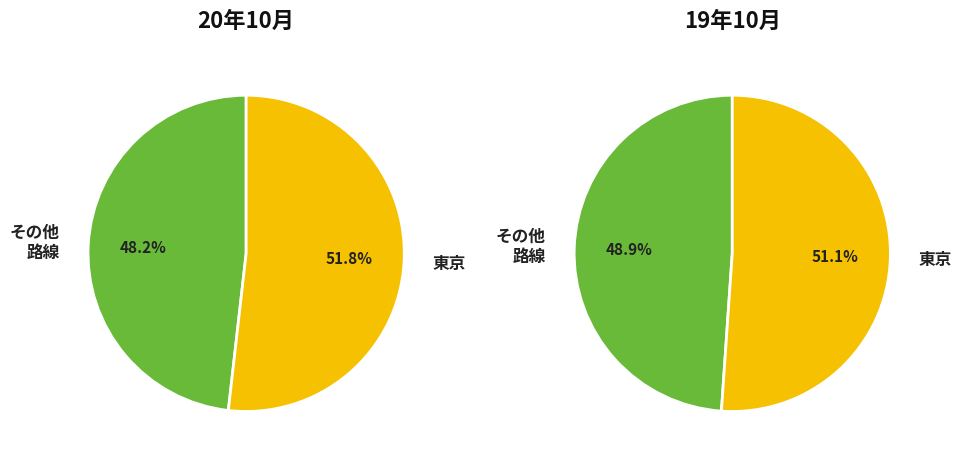

What is the largest slice in the pie chart?

東京